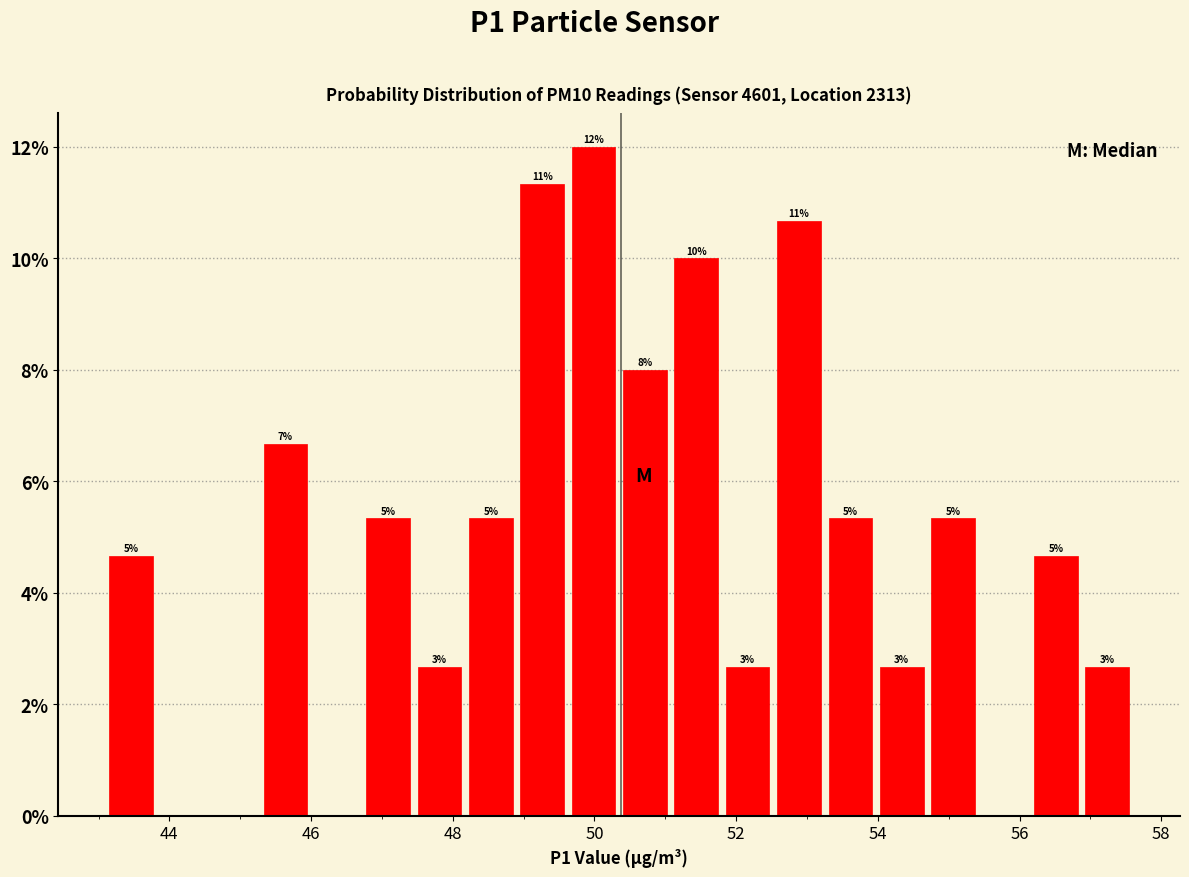

Around what value on the x-axis is the tallest bar? Give the approximate position of its centre, as read against the axis.

50.0